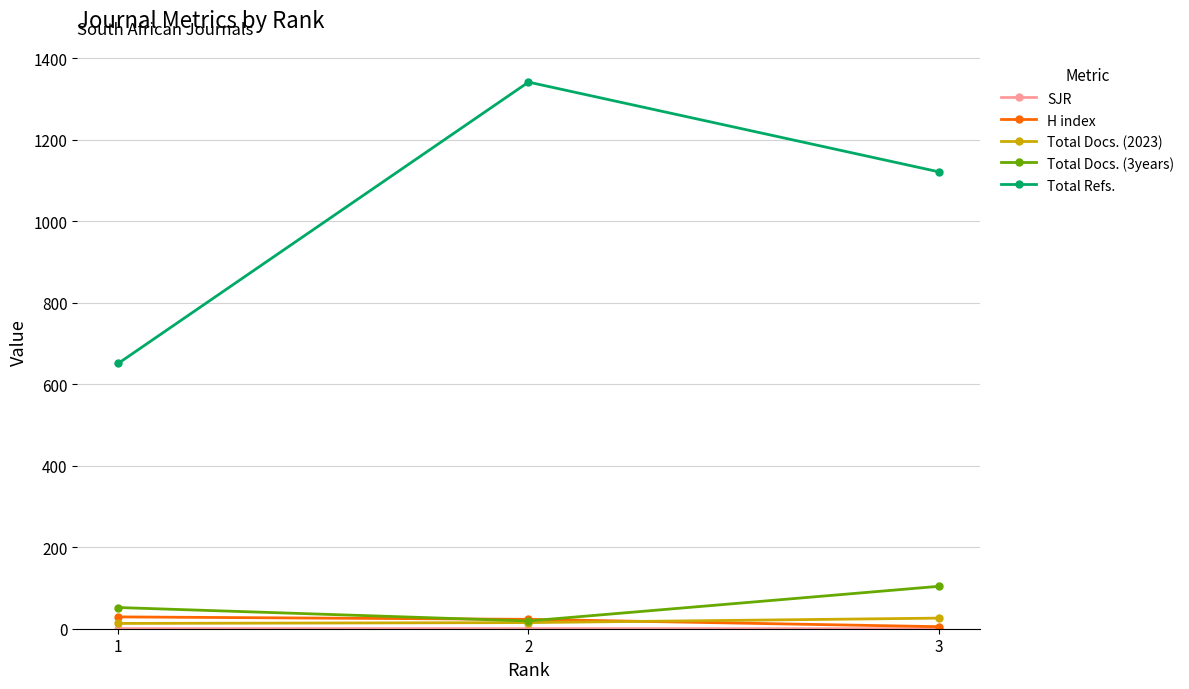

How many data points does each series have?

3